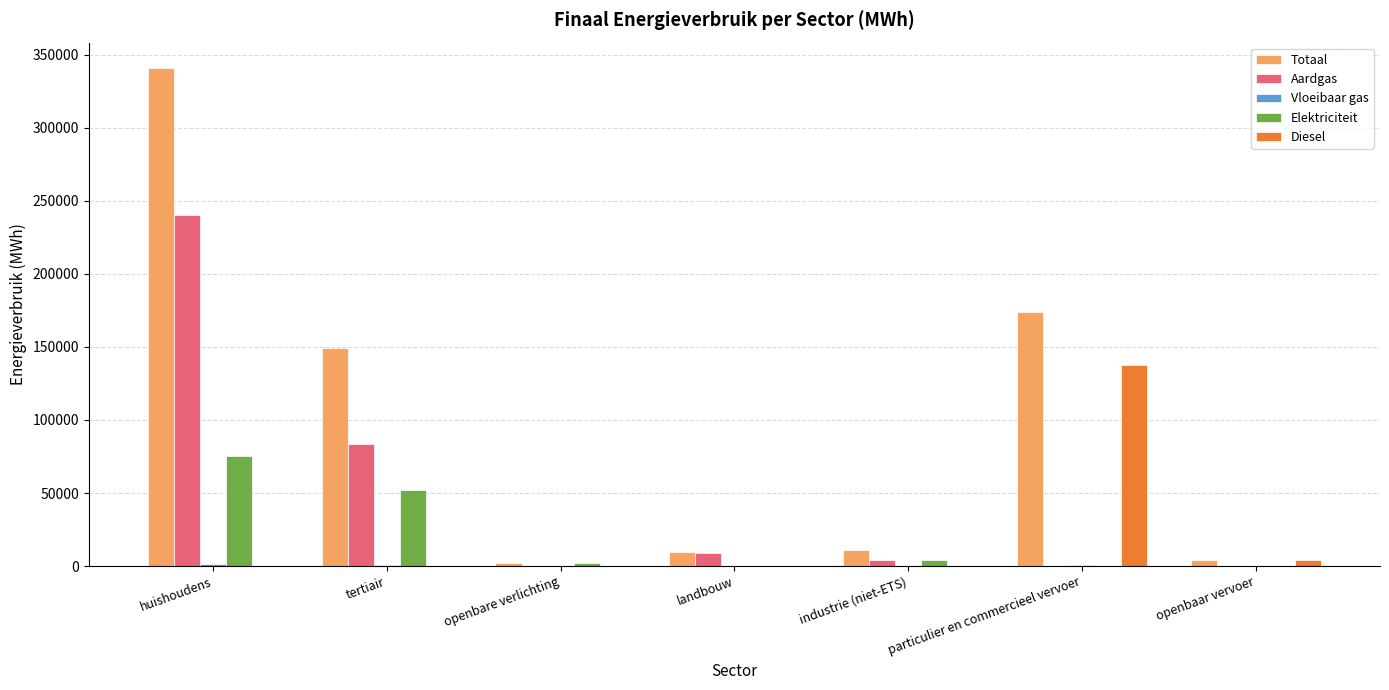

Between tertiair and openbaar vervoer, which series saw the biggest shift?

Totaal